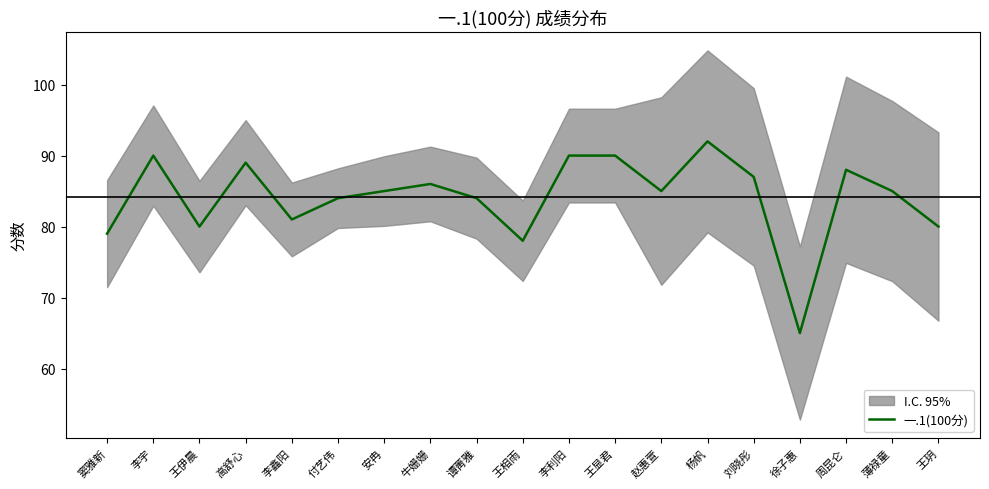

True or false: there are more than 1 points higher than both neighbors.

True